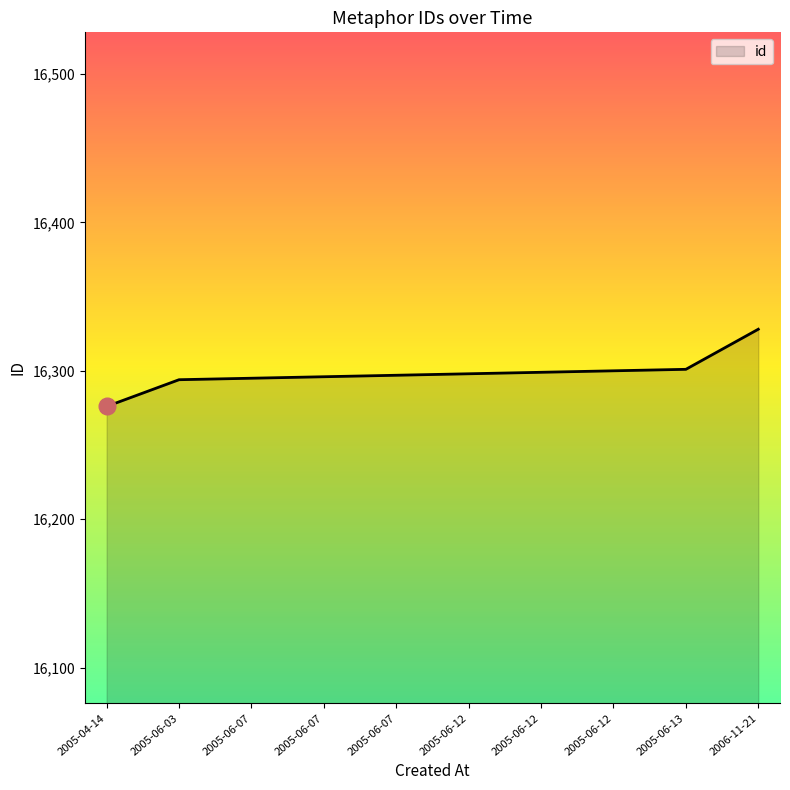

The value at 2005-04-14 is 16276. True or false?

True